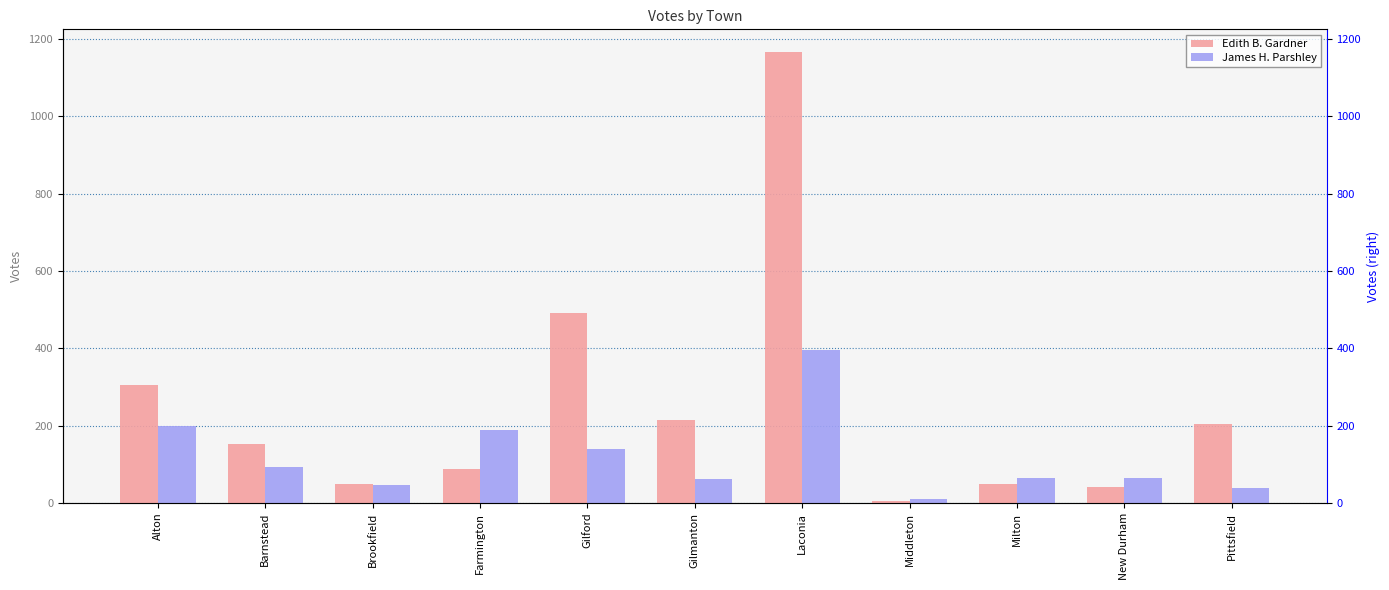

At which label does Edith B. Gardner first exceed 153?

Alton